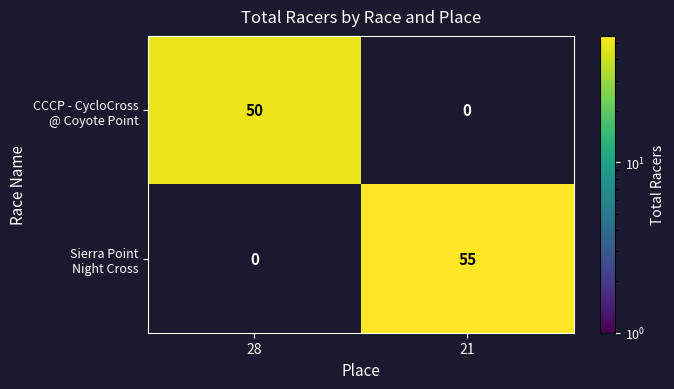

At which category is the sum across all series the highest?

21